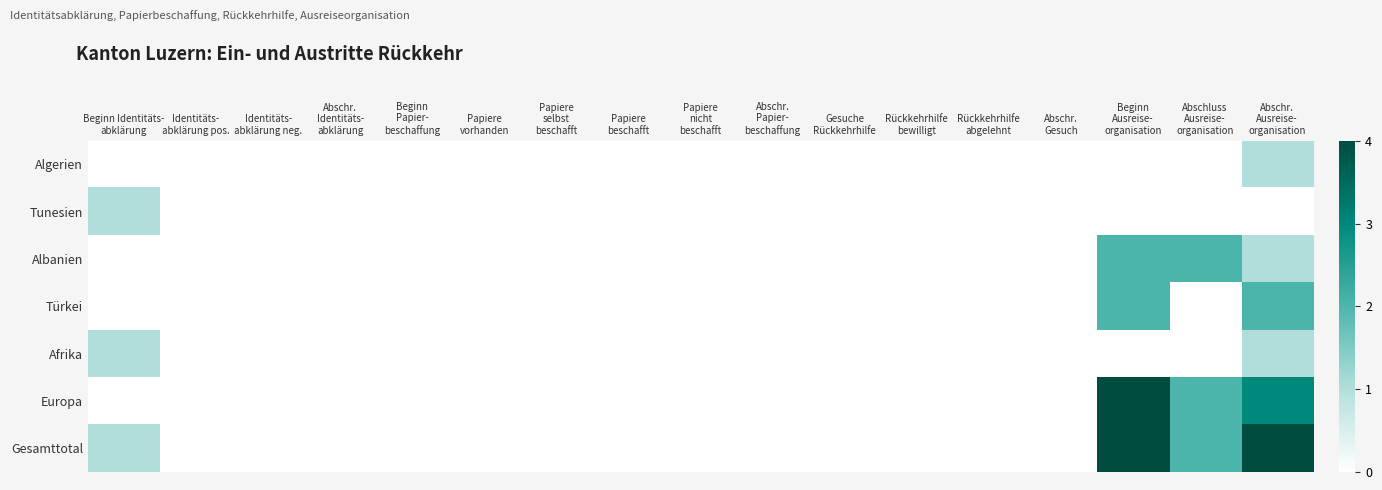

Count the number of categories in the chart.

17